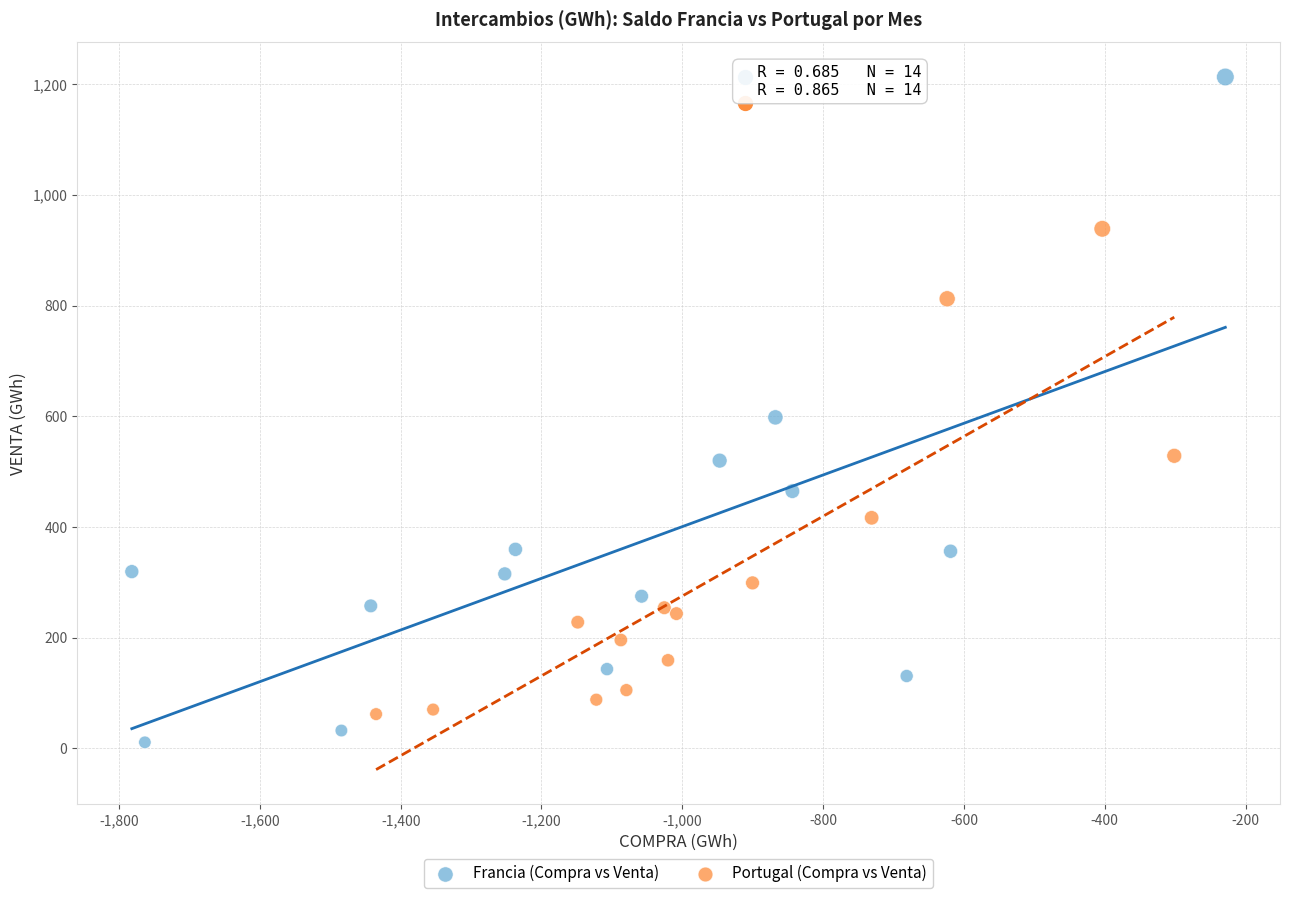

What are all the series names shown in the legend?

Francia (Compra vs Venta), Portugal (Compra vs Venta)